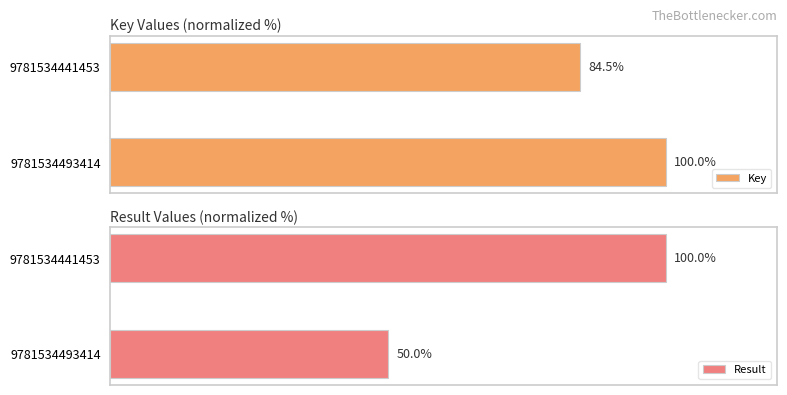

What is the difference between the maximum and minimum values in the Result series?

50.0